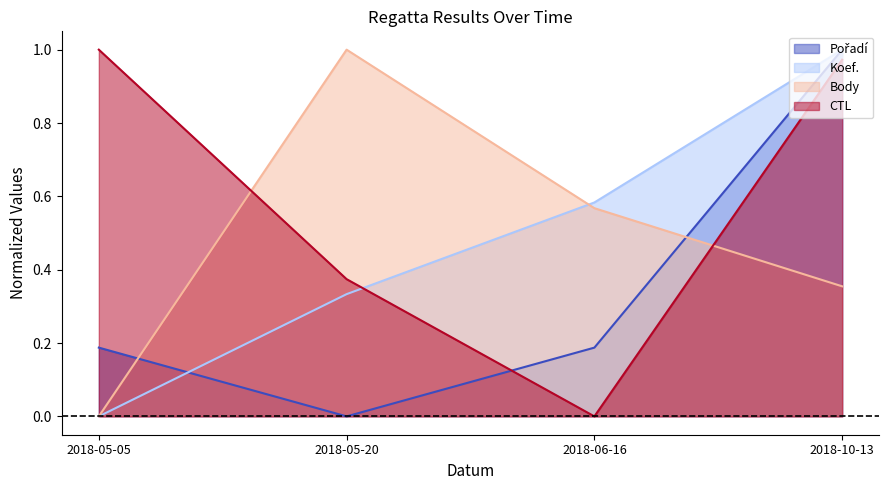

What is the sum of the Pořadí values at 2018-05-05 and 2018-06-16?

0.4